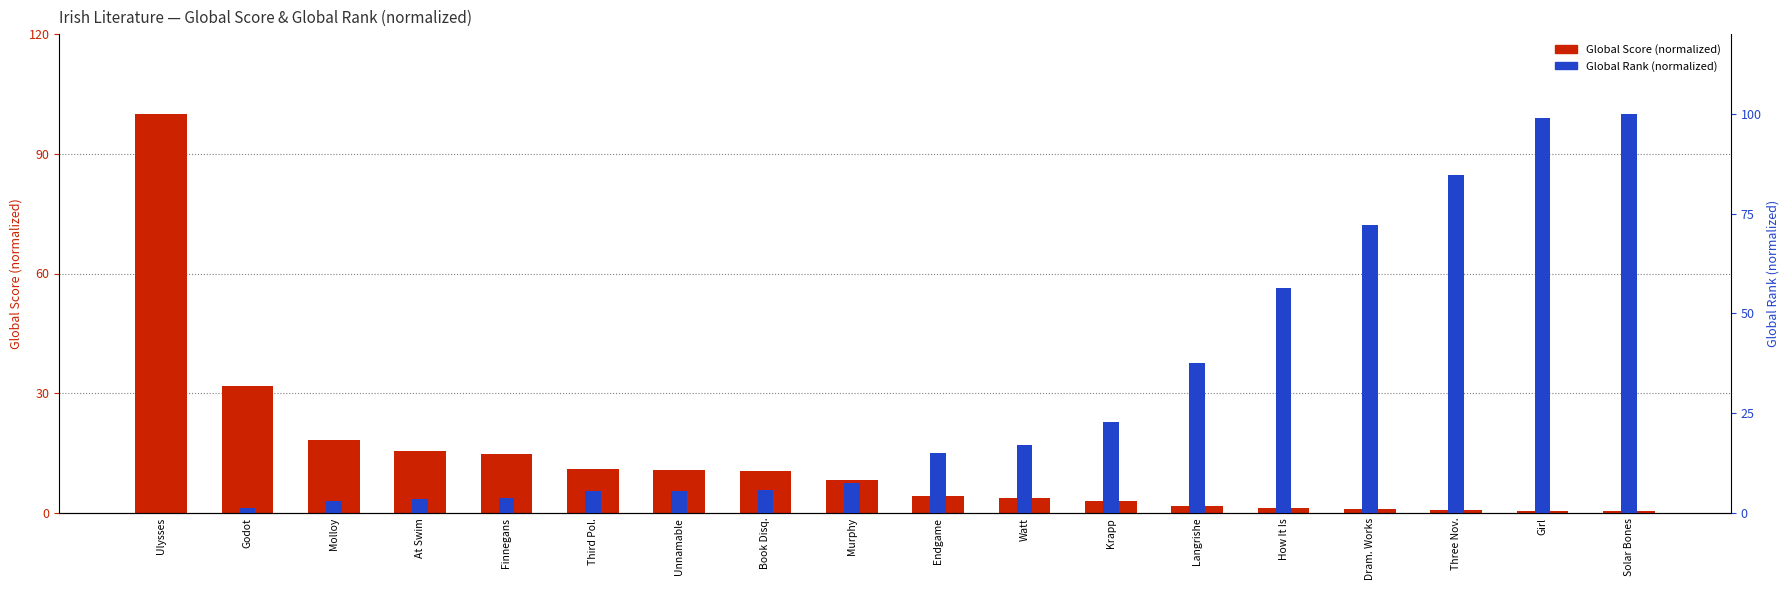

Read the Global Rank (normalized) value at Endgame.

15.1